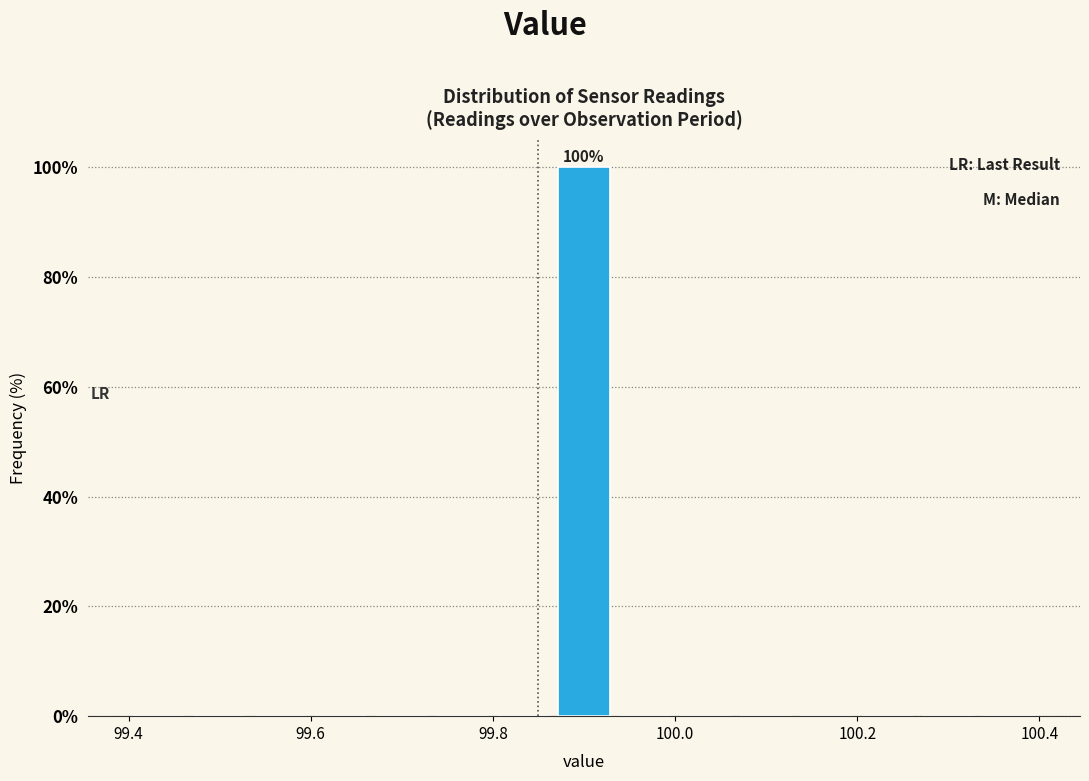

Around what value on the x-axis is the tallest bar? Give the approximate position of its centre, as read against the axis.

99.90